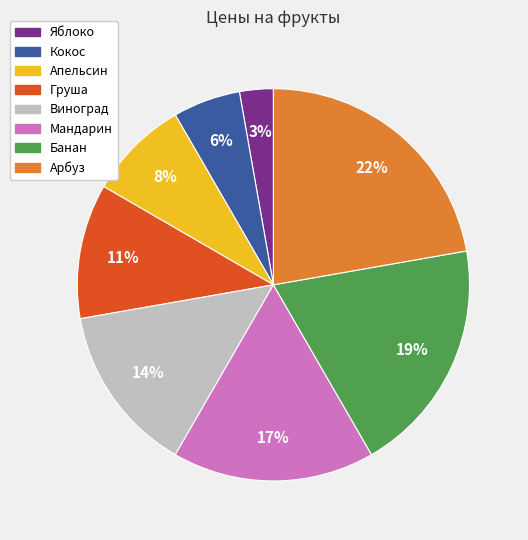

Is there a majority slice in this chart?

No